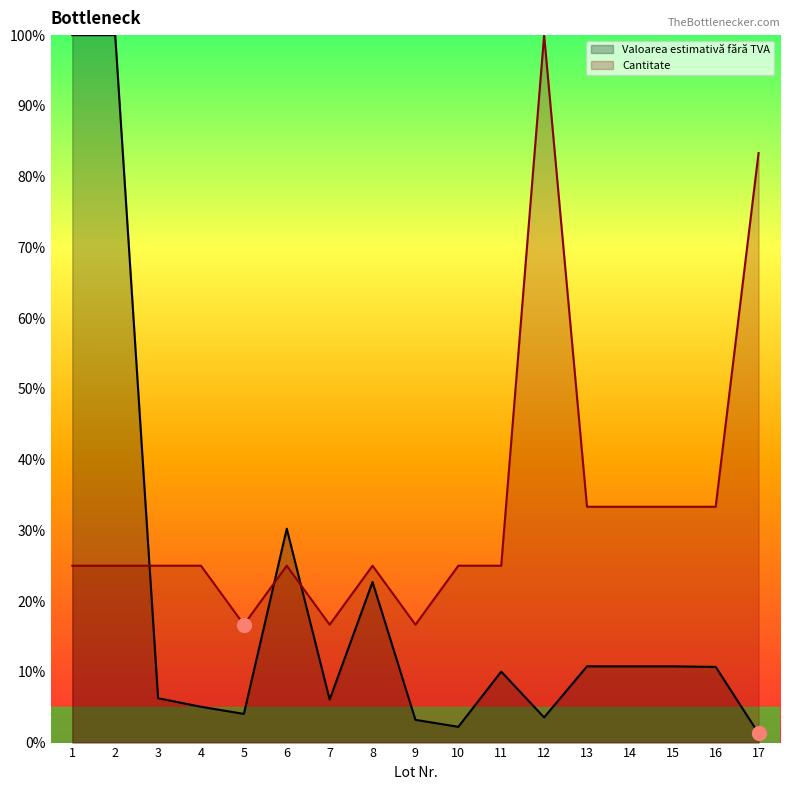

Rank the categories by Cantitate value from lowest to highest.

5, 7, 9, 1, 2, 3, 4, 6, 8, 10, 11, 13, 14, 15, 16, 17, 12